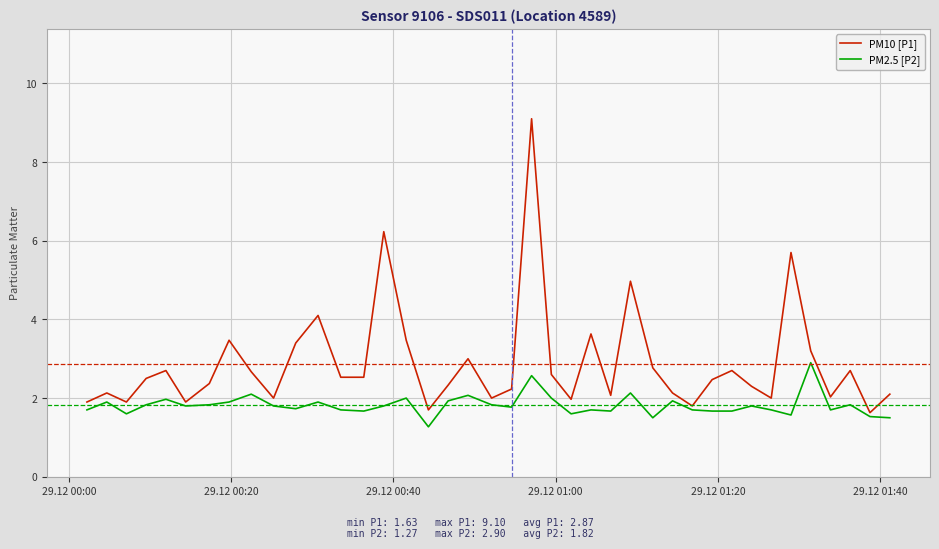

Which series has the largest total across all categories?

PM10 [P1]